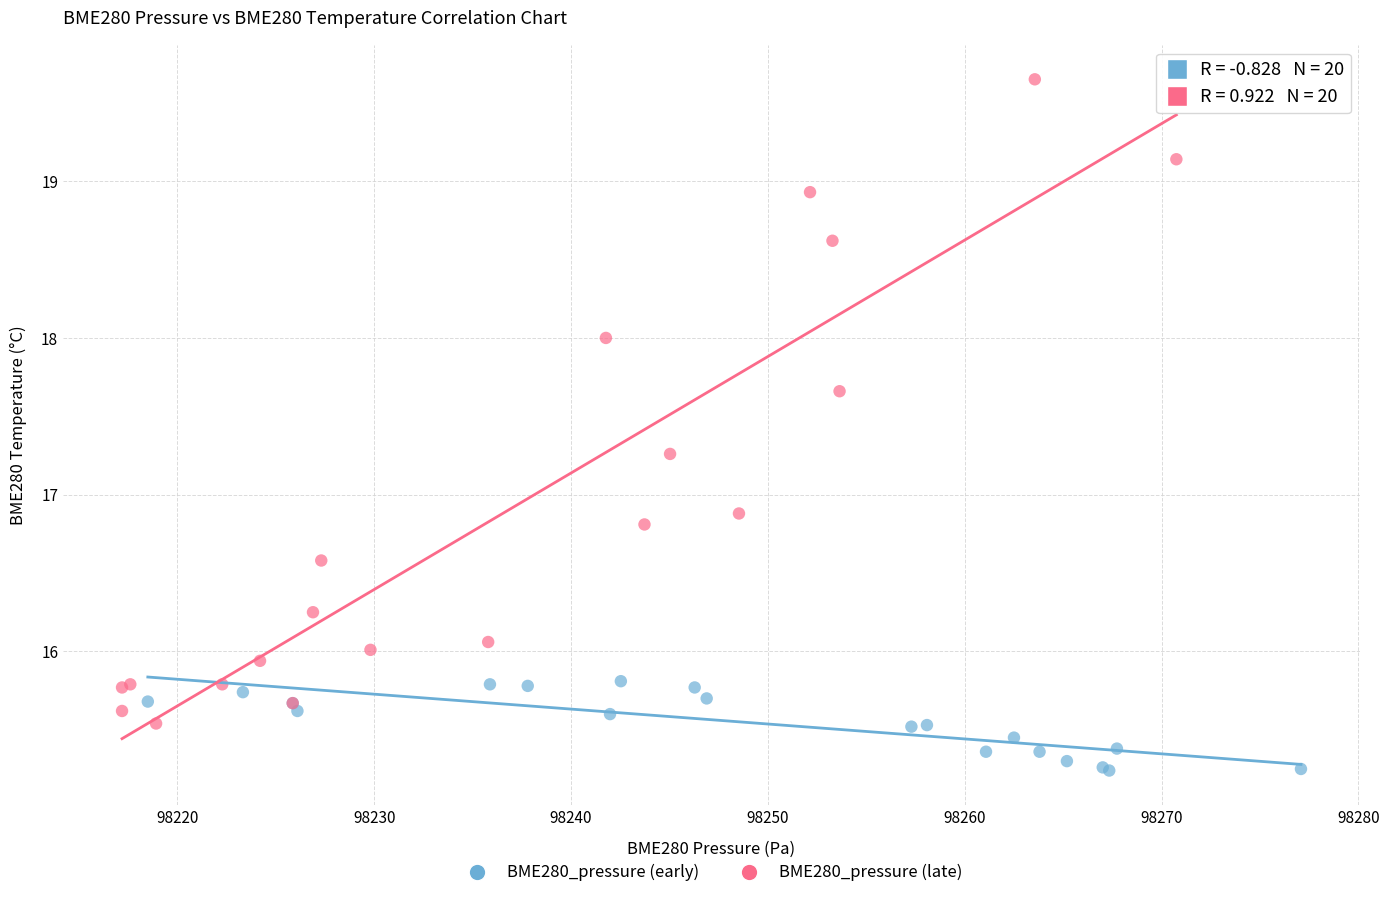

Which series reaches the maximum Y coordinate?

BME280_pressure (late)